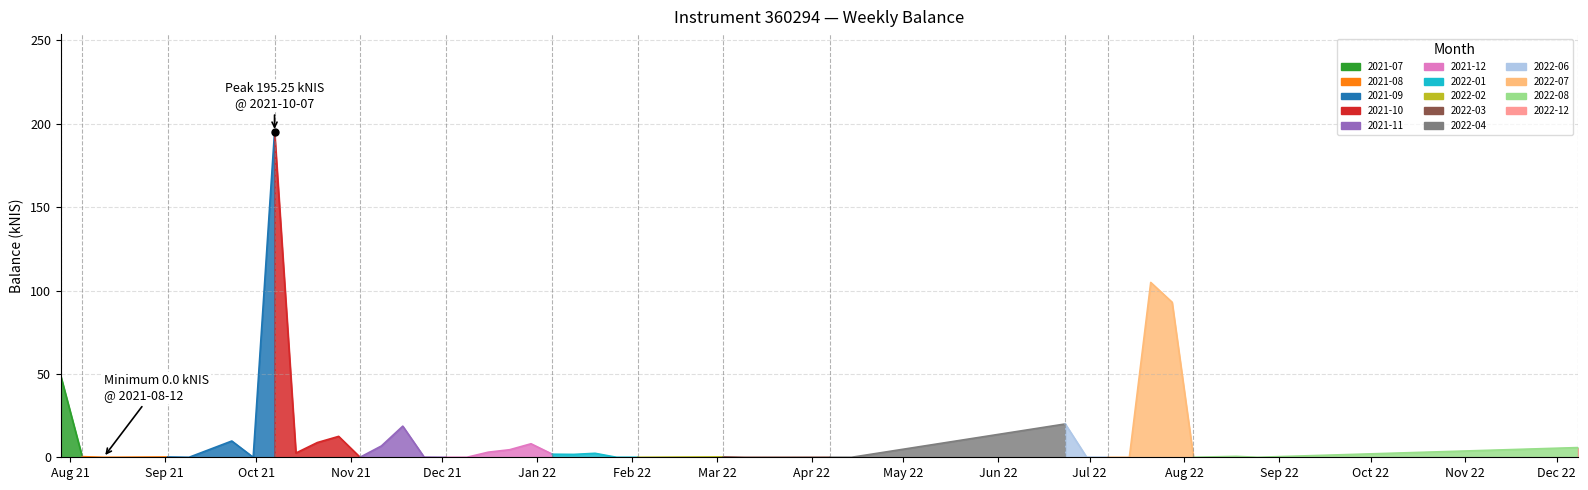

Between 2021-10-14 and 2021-08-12, which is larger?

2021-10-14